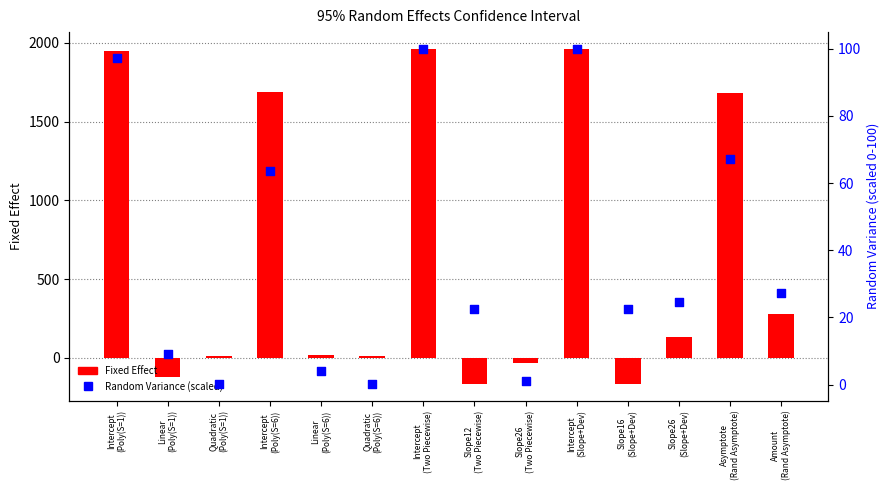

What are all the series names shown in the legend?

Fixed Effect, Random Variance (scaled)